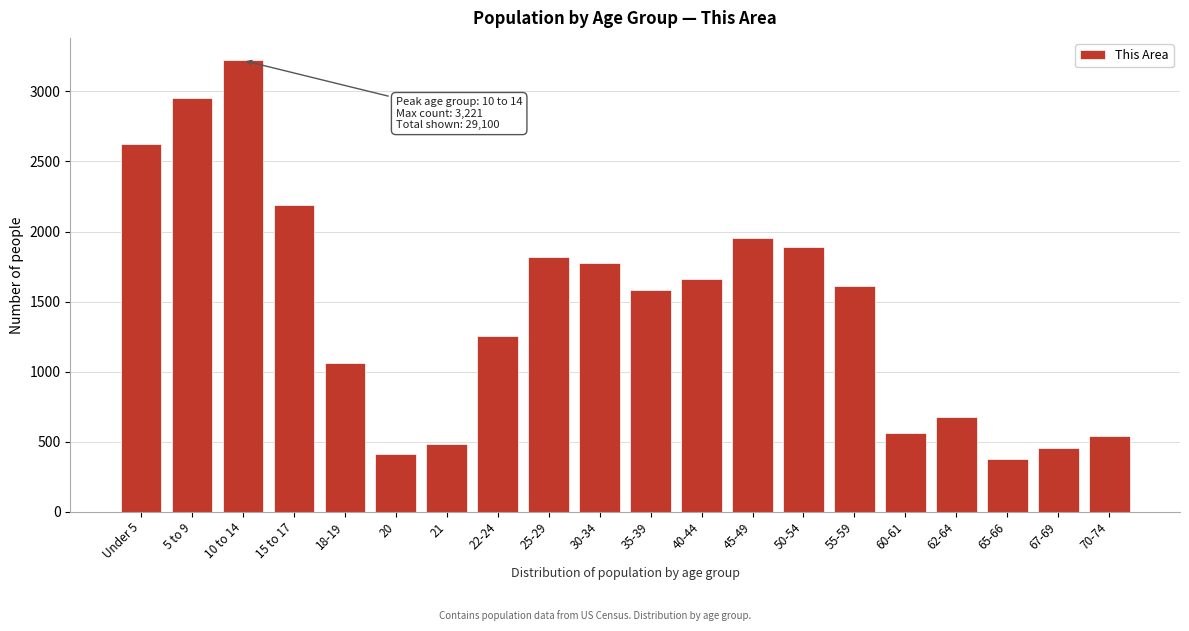

Reading left to right, transcribe all the data shown in this chart.

Under 5=2626	5 to 9=2951	10 to 14=3221	15 to 17=2189	18-19=1063	20=413	21=484	22-24=1255	25-29=1820	30-34=1774	35-39=1583	40-44=1664	45-49=1951	50-54=1889	55-59=1609	60-61=559	62-64=676	65-66=373	67-69=457	70-74=543